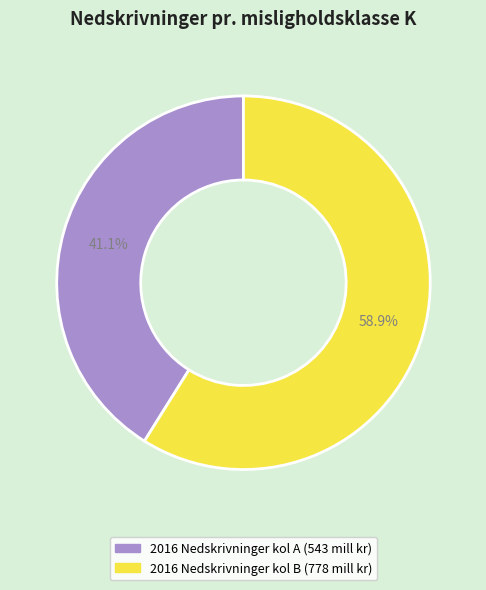

Is there a majority slice in this chart?

Yes